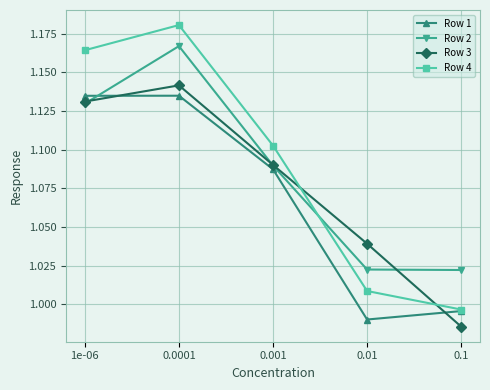

How many Row 2 values are between 1 and 2?

5